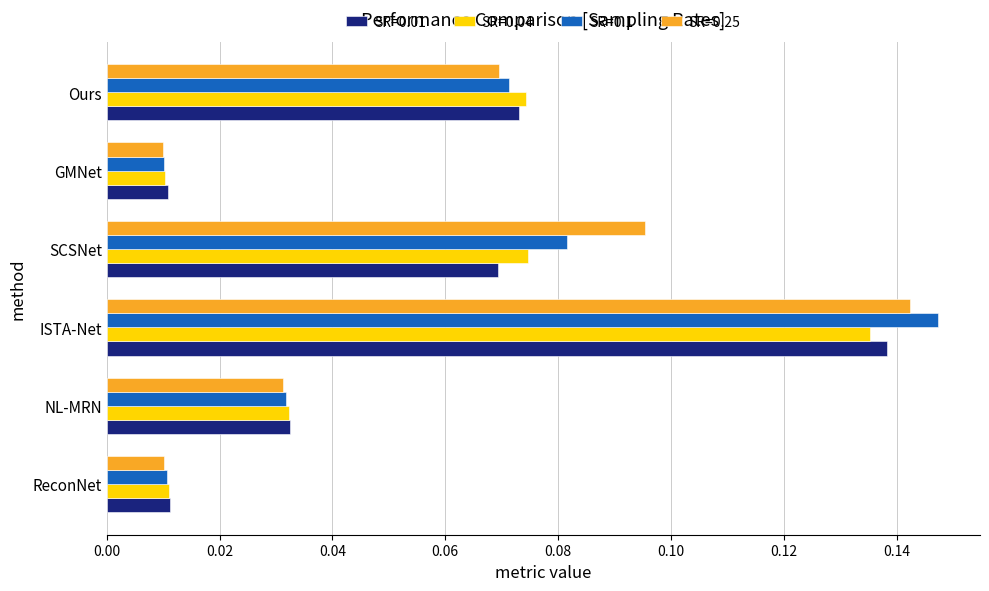

Which category has the highest value in the SR=0.1 series?

ISTA-Net